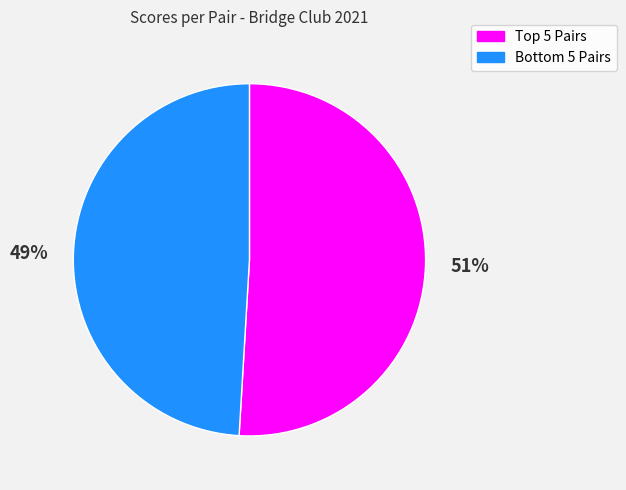

Does any single category account for the majority?

Yes